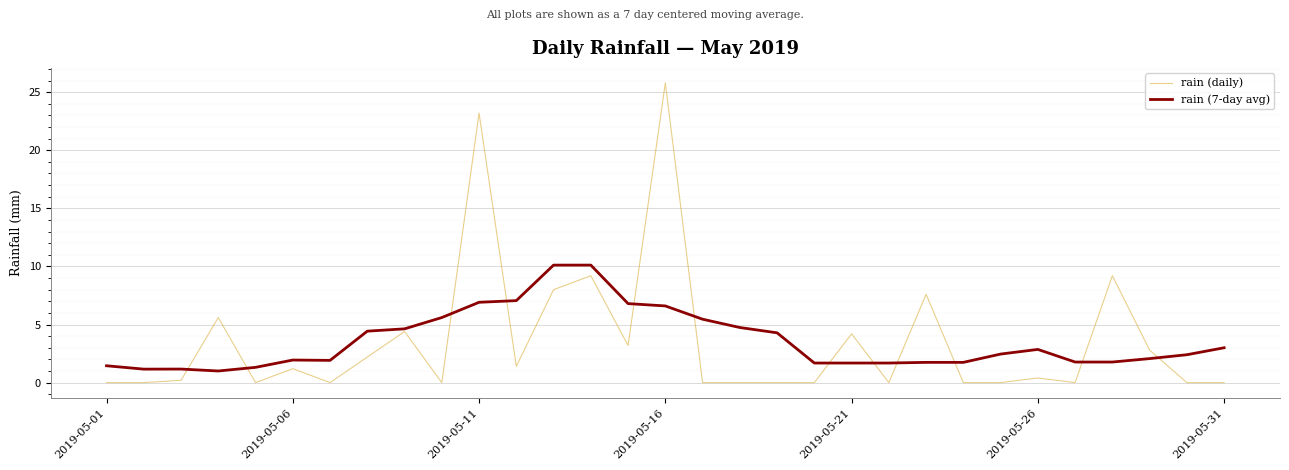

How many times do rain (daily) and rain (7-day avg) cross each other?

12